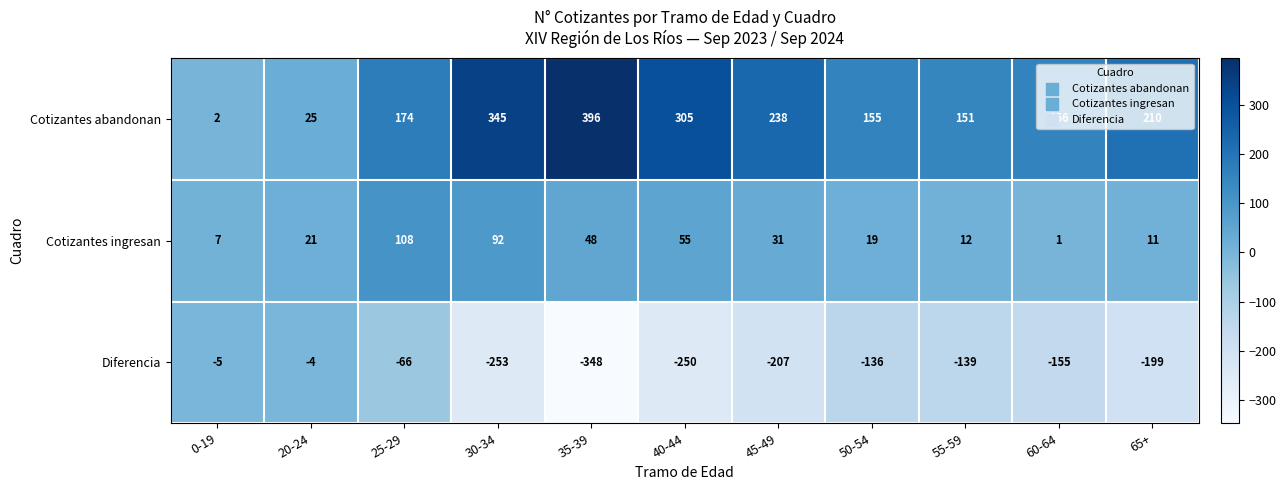

What is the difference between the second highest and second lowest values in the Cotizantes abandonan series?

320